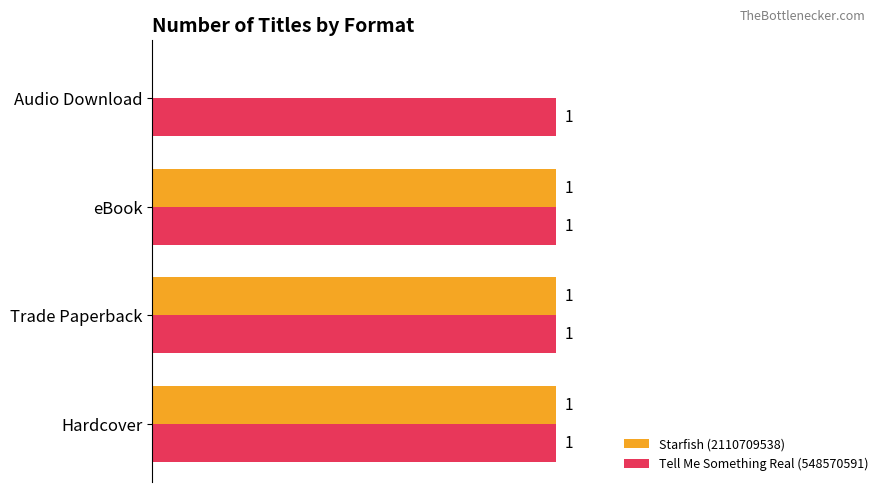

Is the value of Tell Me Something Real (548570591) at eBook greater than the value of Starfish (2110709538) at Audio Download?

Yes